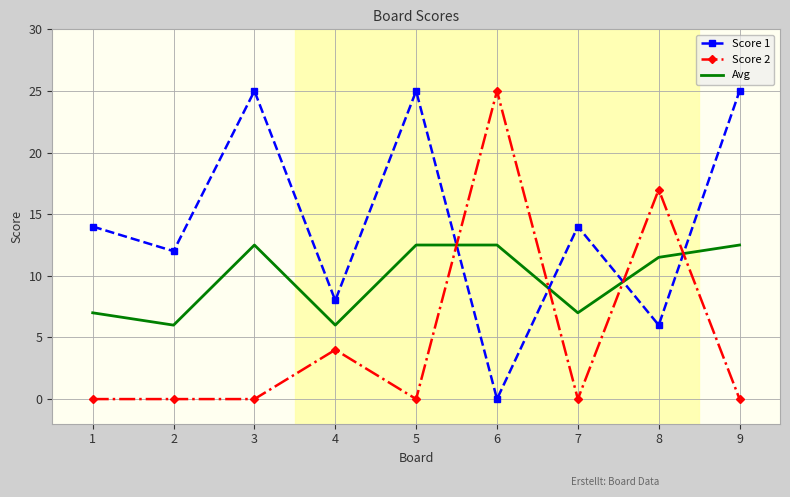

The Score 1 series shows 0.0 at 6. True or false?

True